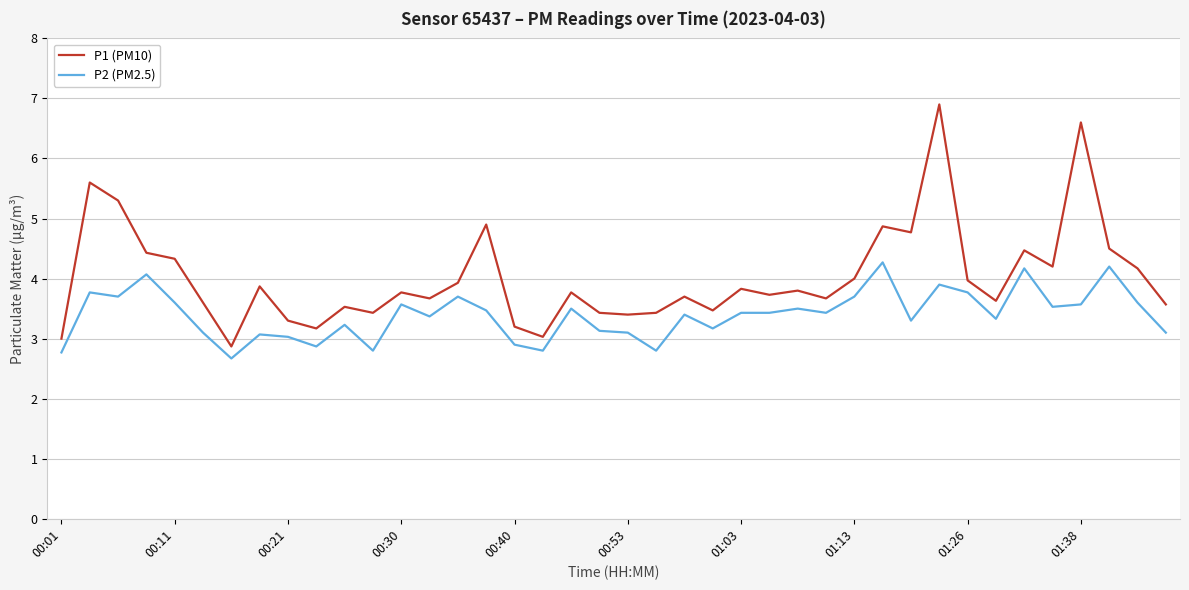

List the series in order of their peak value, highest first.

P1 (PM10), P2 (PM2.5)